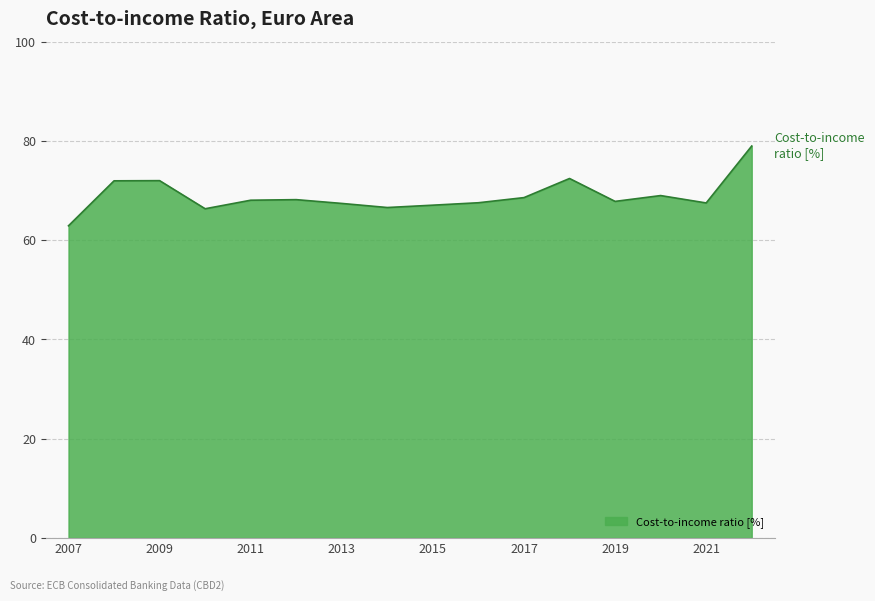

What is the maximum value shown in the chart?

79.0